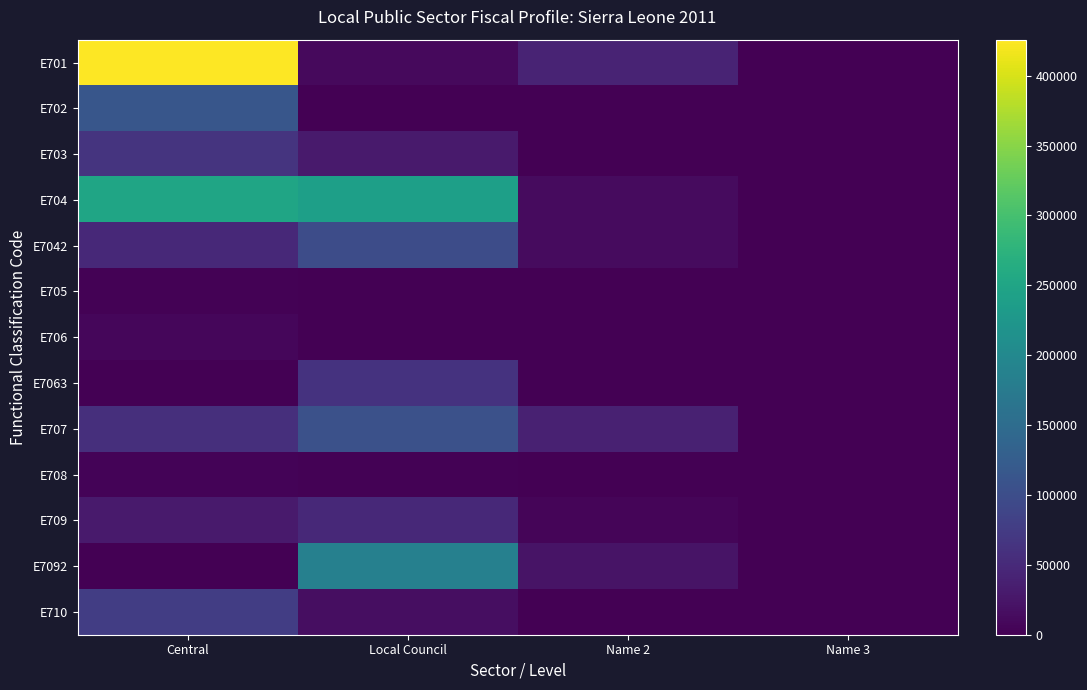

How many distinct data groups are displayed?

13